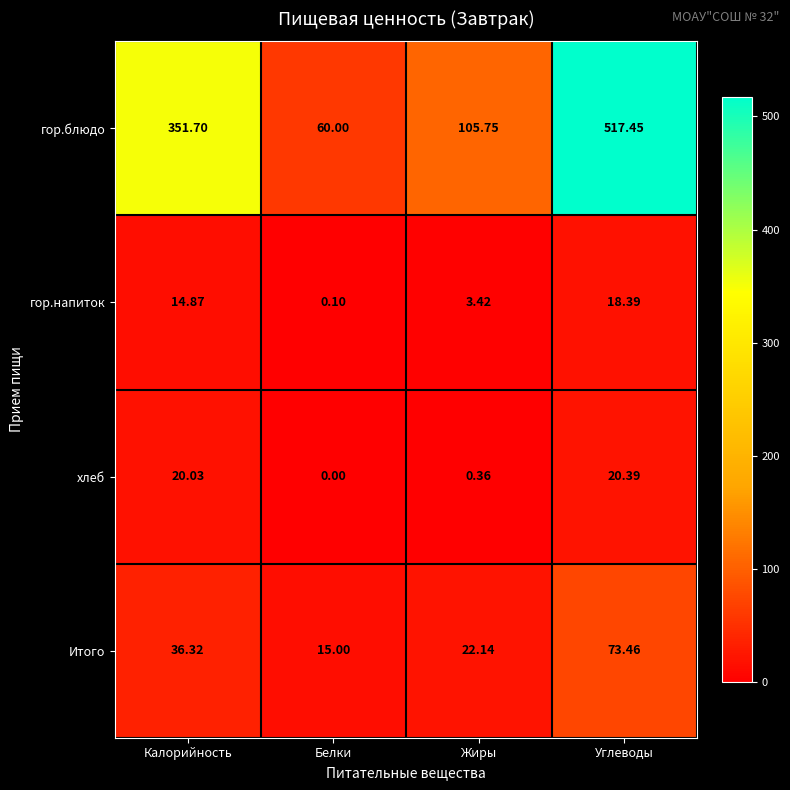

Rank the series at Белки from highest to lowest value.

гор.блюдо, Итого, гор.напиток, хлеб